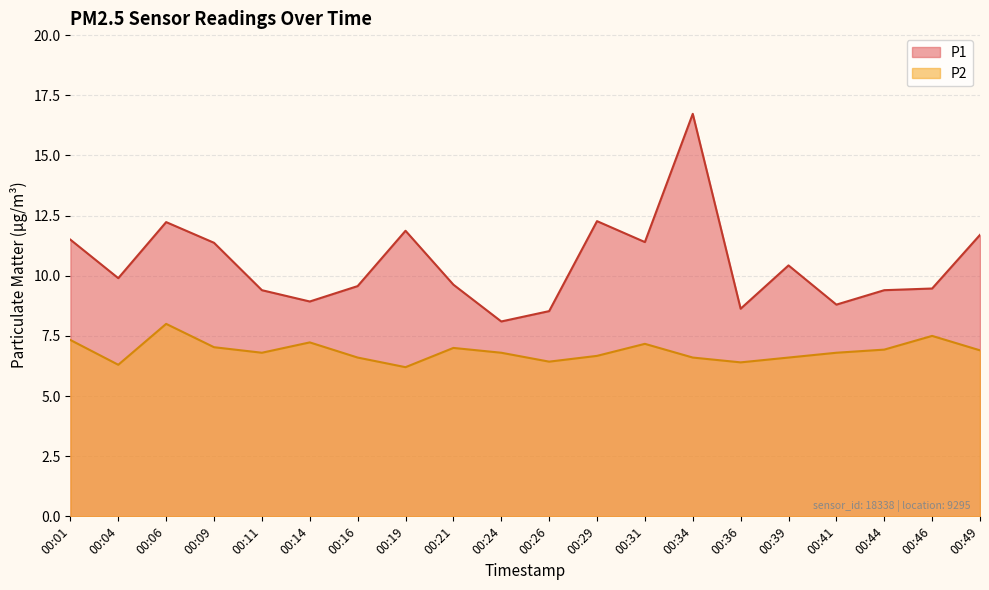

The value of P1 at 00:01 is 18.0. True or false?

False